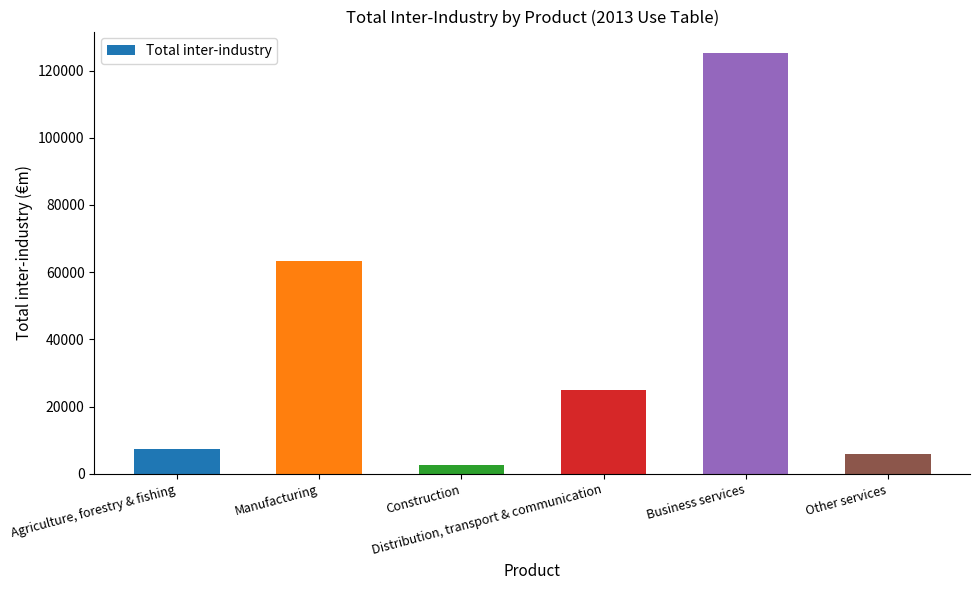

What is the value of the 4th bar from the left?

24910.0